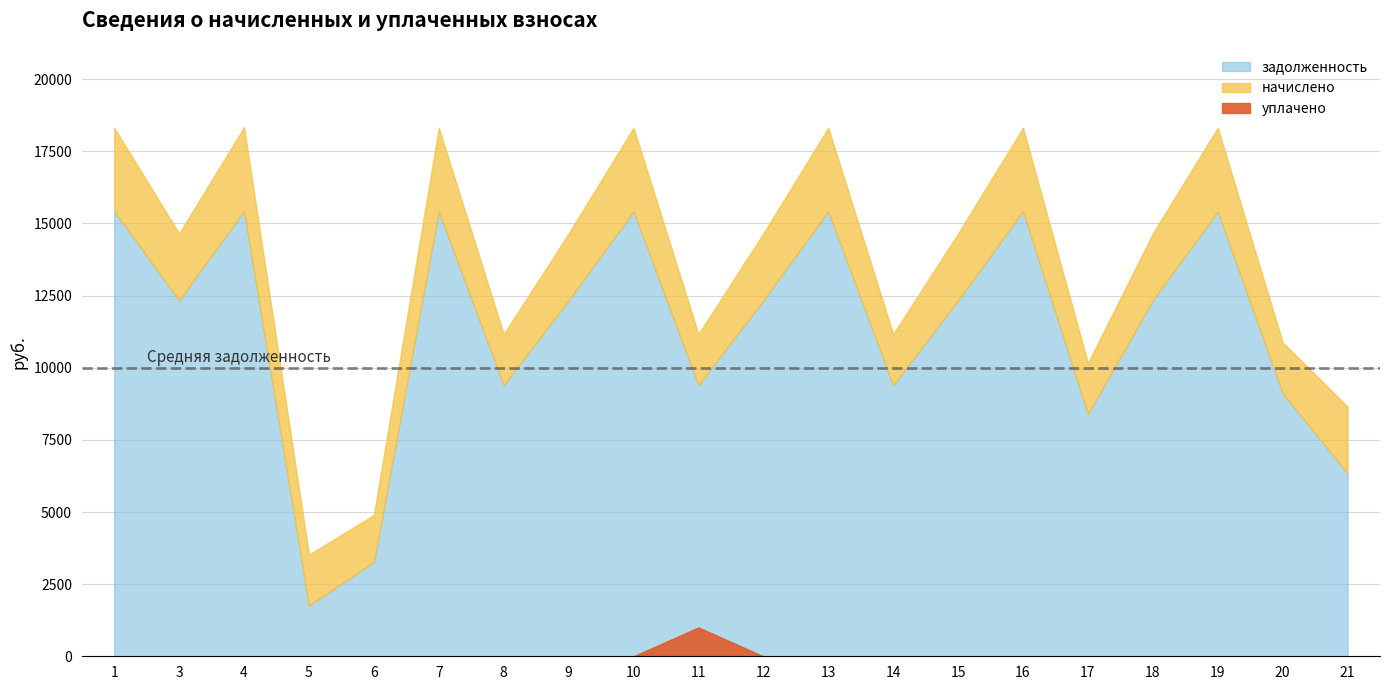

Is it true that начислено equals 2891.7 at 1?

True